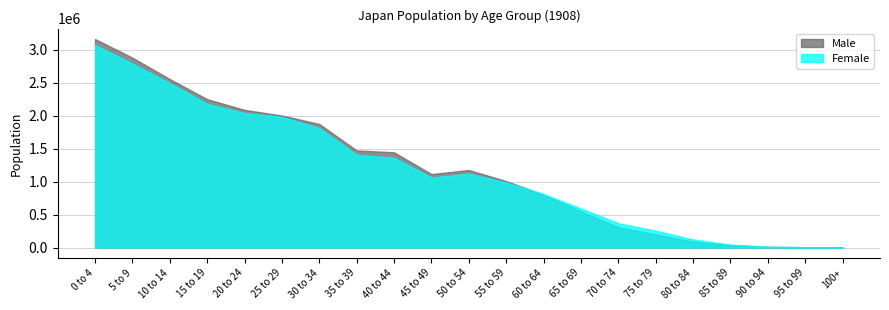

What is the label of the 3rd point from the right?

90 to 94